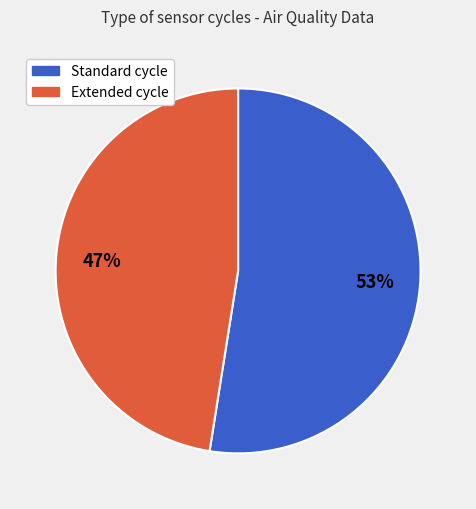

Does any single category account for the majority?

Yes